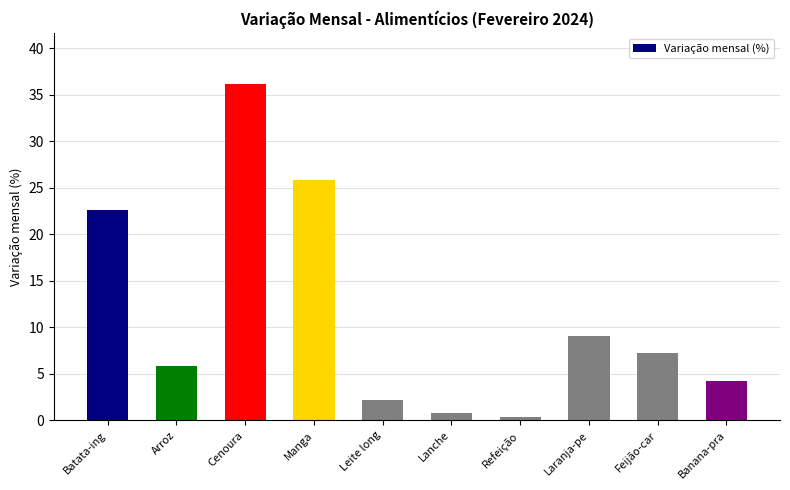

Rank the categories by value from lowest to highest.

Refeição, Lanche, Leite long, Banana-pra, Arroz, Feijão-car, Laranja-pe, Batata-ing, Manga, Cenoura